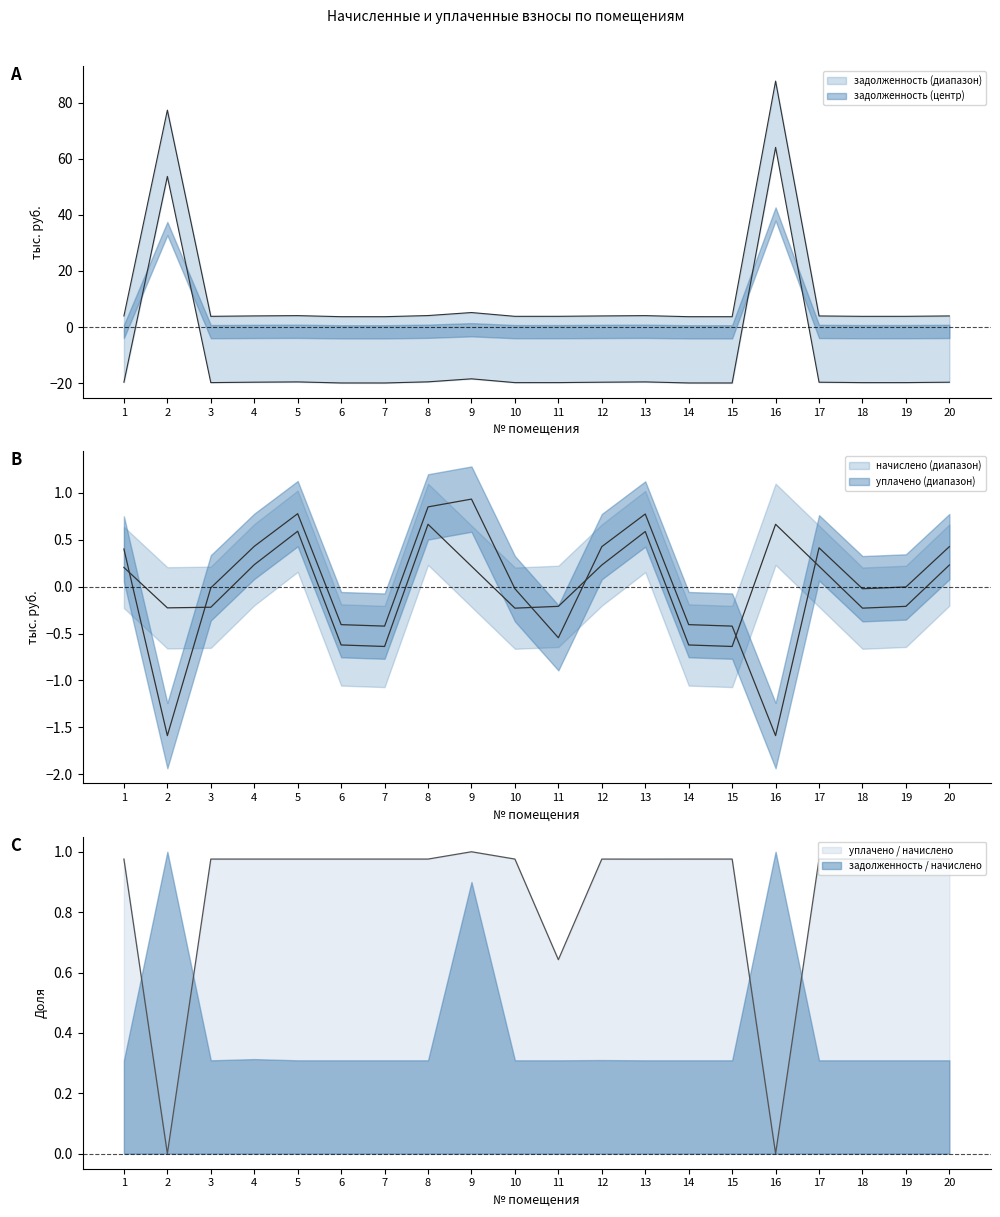

The value of задолженность at 11 is 2.2. True or false?

False